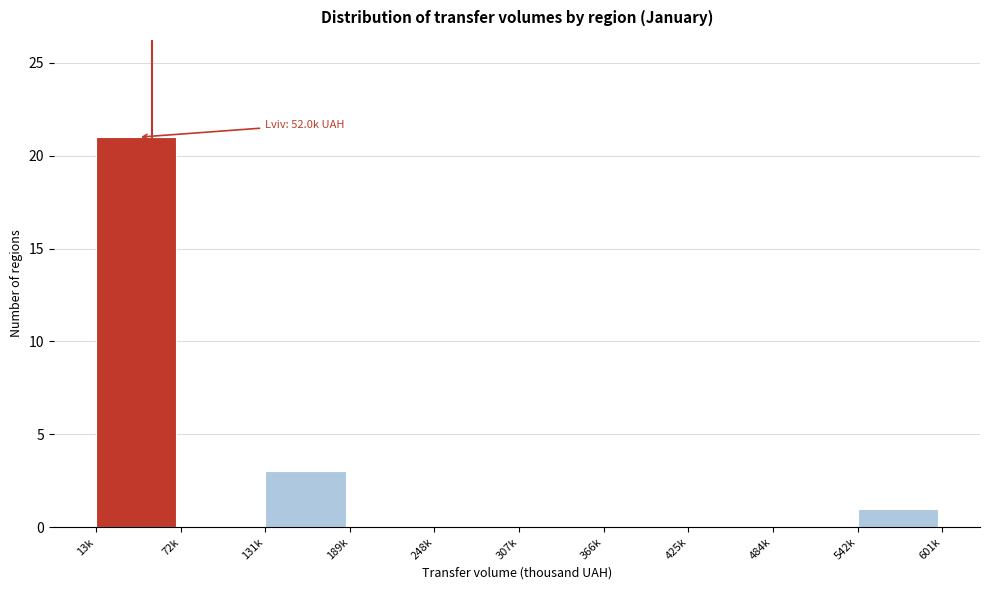

Reading right to left, list all the values displayed in this chart.

542k=1	484k=0	425k=0	366k=0	307k=0	248k=0	189k=0	131k=3	72k=0	13k=21